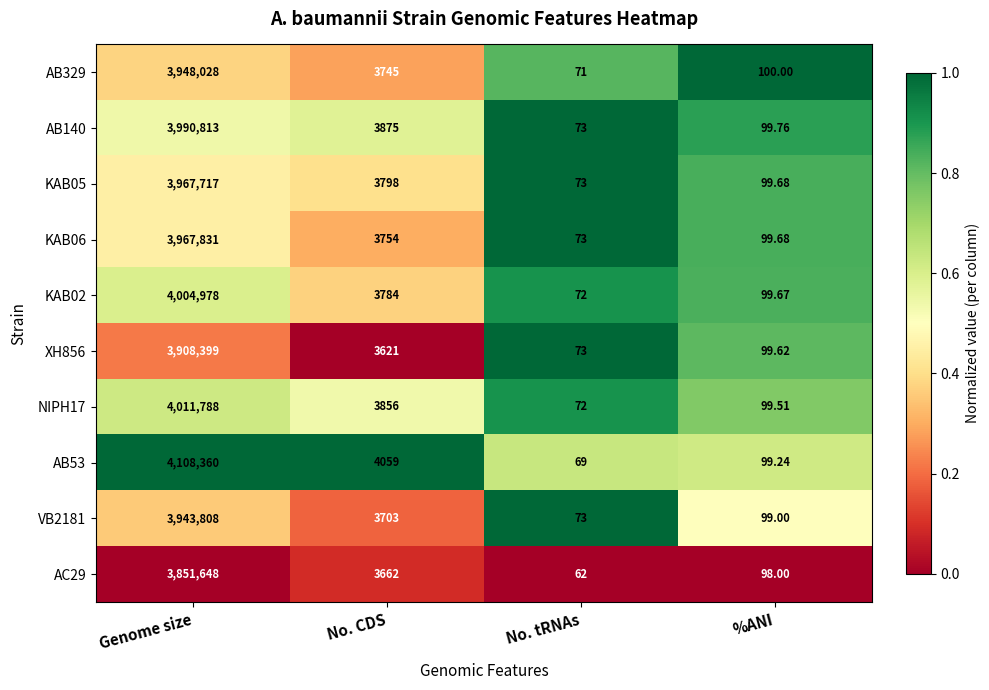

Which category has the lowest value across all series?

No. tRNAs